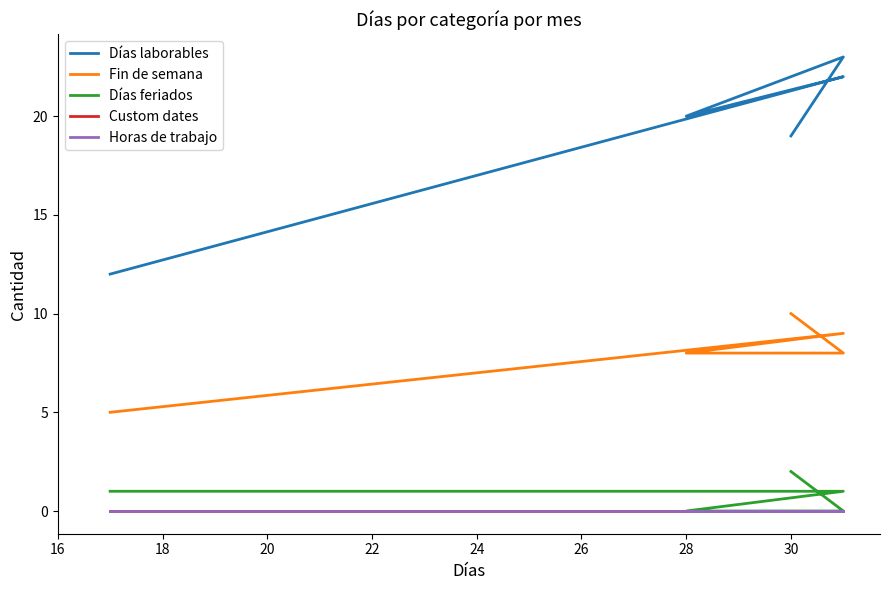

At 30, list the series in order from largest to smallest.

Días laborables, Fin de semana, Días feriados, Custom dates, Horas de trabajo